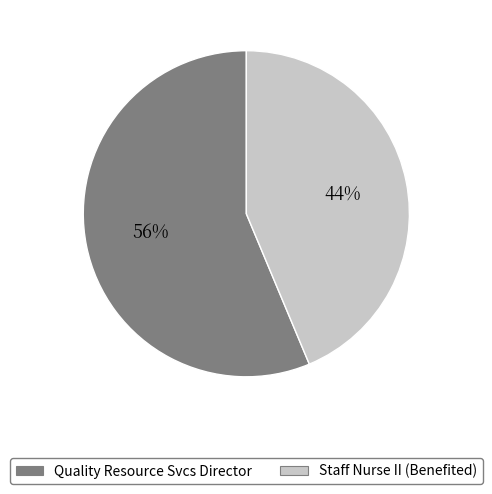

What percentage is the Quality Resource Svcs Director slice, to the nearest percent?

56%